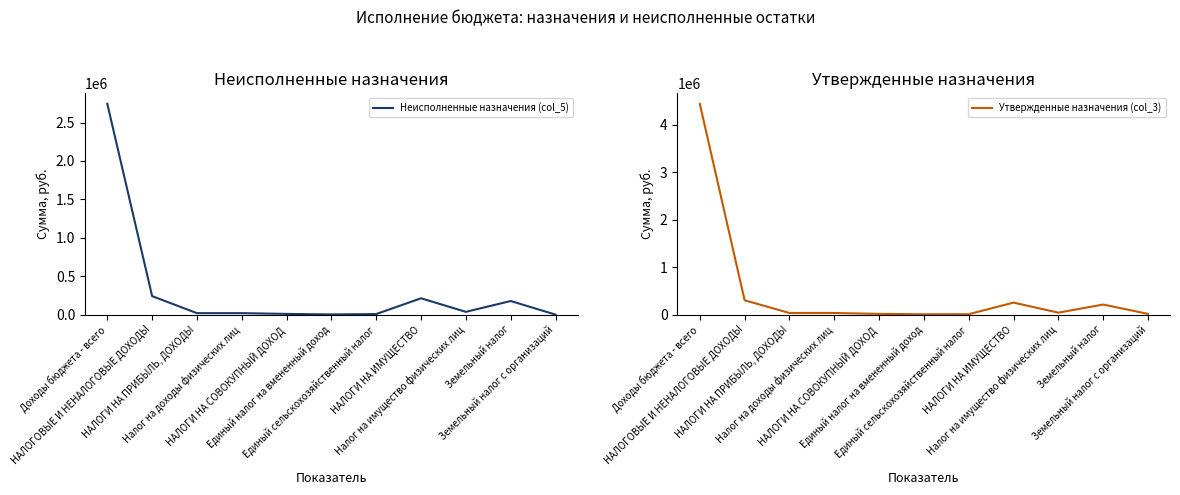

What are all the series names shown in the legend?

Неисполненные назначения (col_5), Утвержденные назначения (col_3)